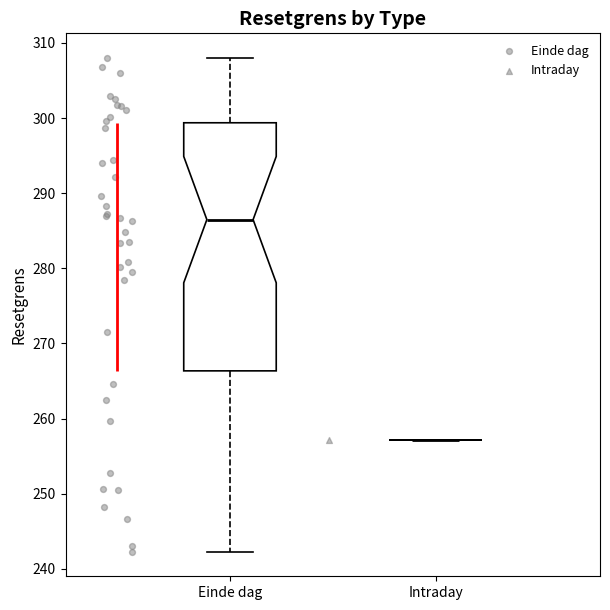

Reading left to right, transcribe this box plot: for each box, give where its median line is, the range the box spans, and where its two whiskers end, as read against the y-axis. The values are not printed on the chart, so give them approximately, as read against the axis.

Einde dag: median 286, box 266 to 299, whiskers 242 to 308
Intraday: box collapsed to a line at 257, whiskers 257 to 257